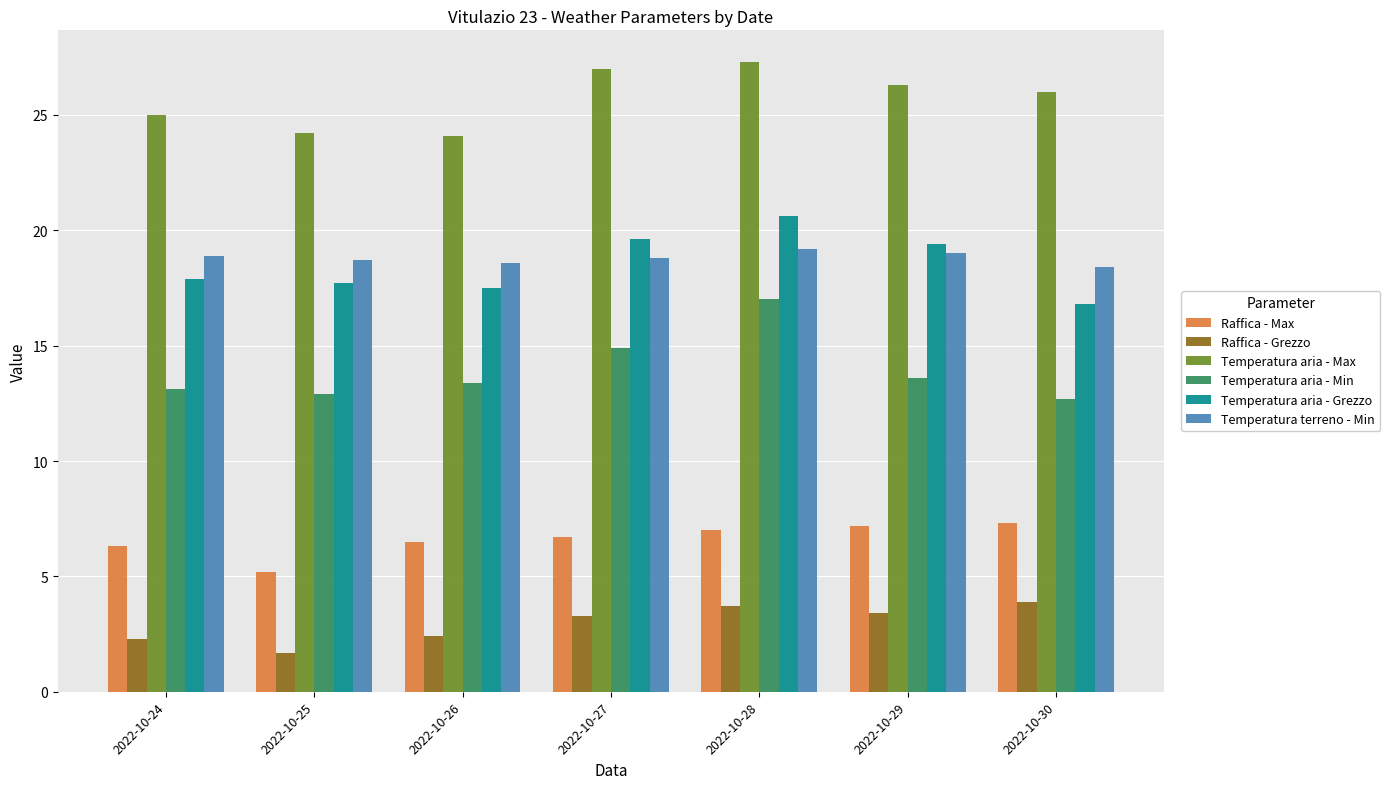

What is the minimum value shown in the chart?

1.7